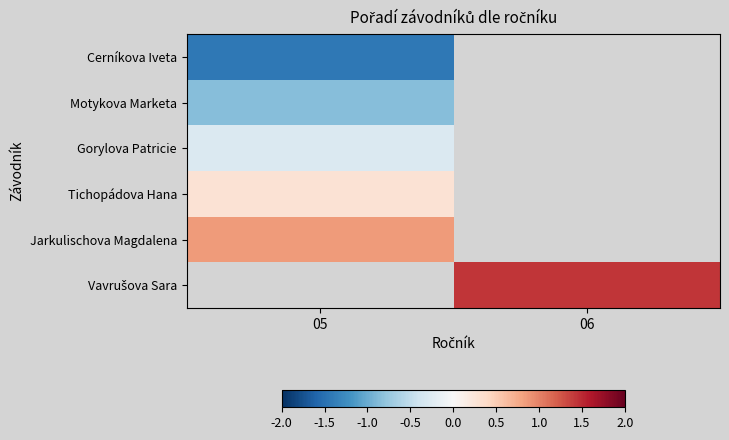

At which label is Motykova Marketa closest to 0?

05